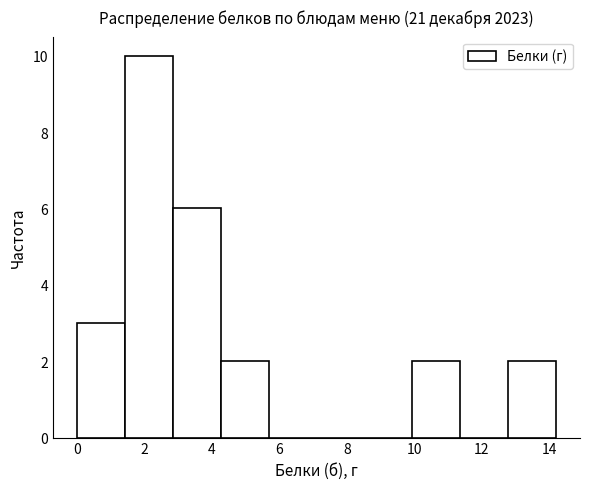

Reading left to right, transcribe this chart: for each bar, give the range it covers on the x-axis and its height. Neither the bar edges nor the heights are printed on the chart, so give them approximately, as read against the axes.

0.00 to 1.42: 3
1.42 to 2.84: 10
2.84 to 4.26: 6
4.26 to 5.68: 2
5.68 to 7.10: 0
7.10 to 8.52: 0
8.52 to 9.94: 0
9.94 to 11.36: 2
11.36 to 12.78: 0
12.78 to 14.20: 2